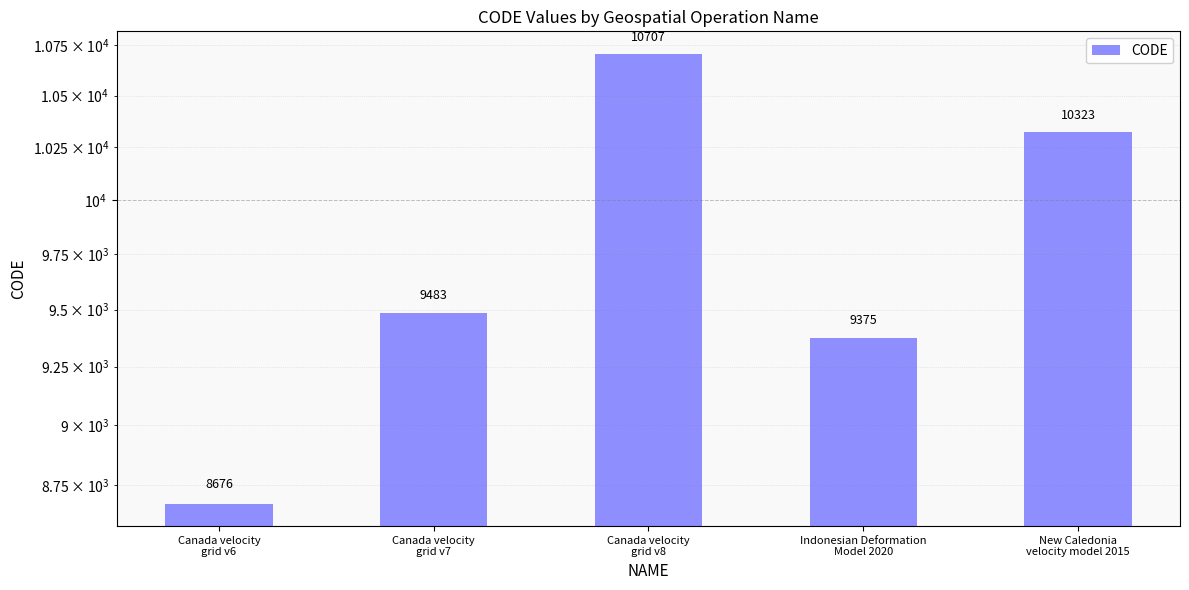

Where does the data first go above 9483?

Canada velocity
grid v8